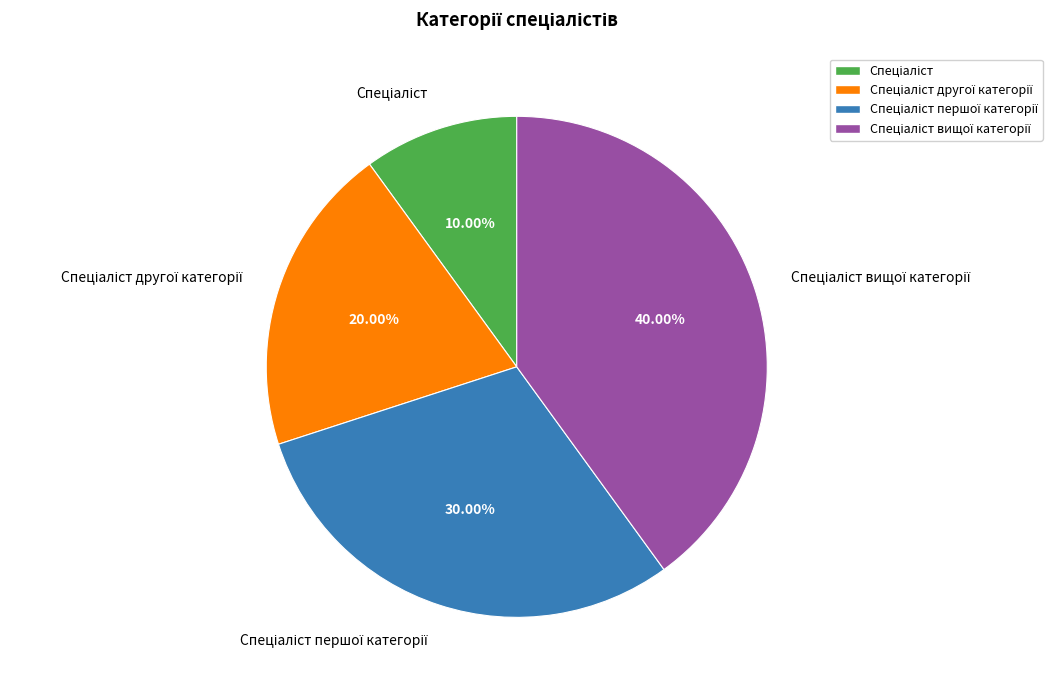

Is there any slice that represents more than half of the pie?

No